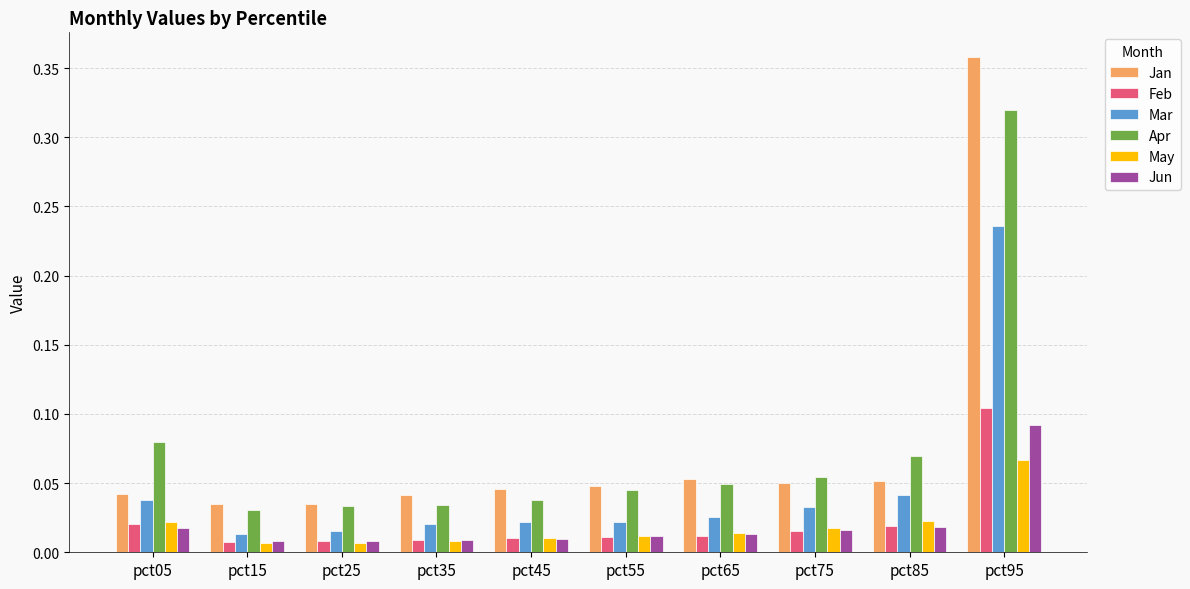

How many series are shown in this chart?

6